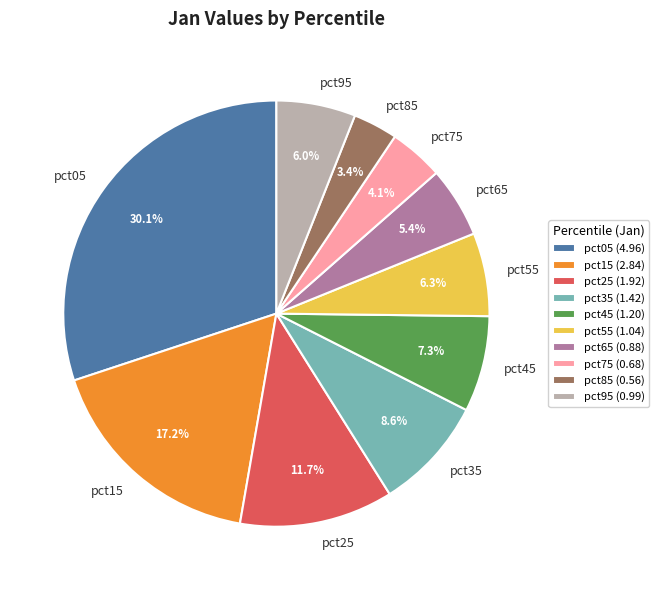

To the nearest percent, what is the difference between the pct65 and pct55 slice percentages?

1%